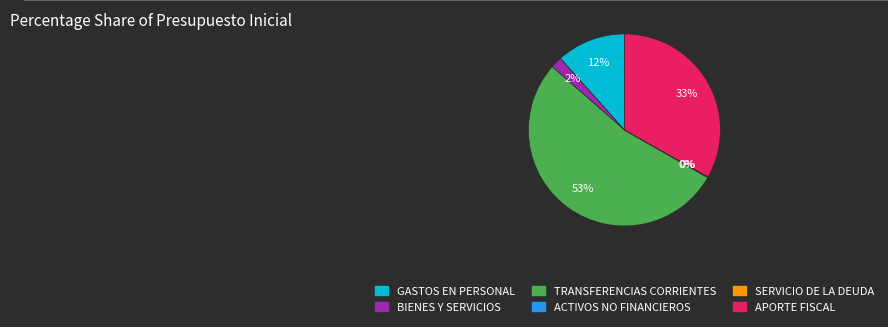

Which slice represents more than half of the pie?

TRANSFERENCIAS CORRIENTES